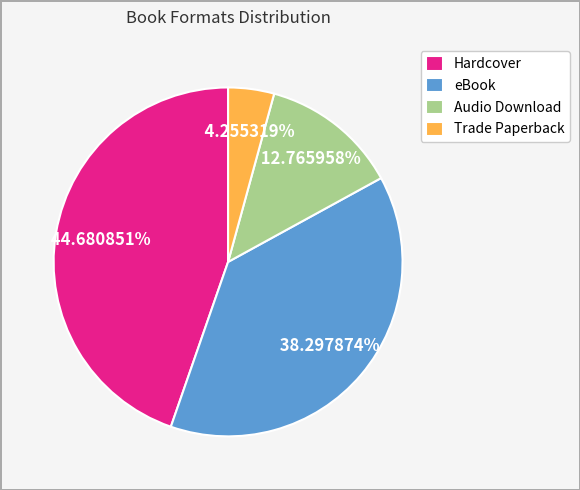

What is the largest slice in the pie chart?

Hardcover